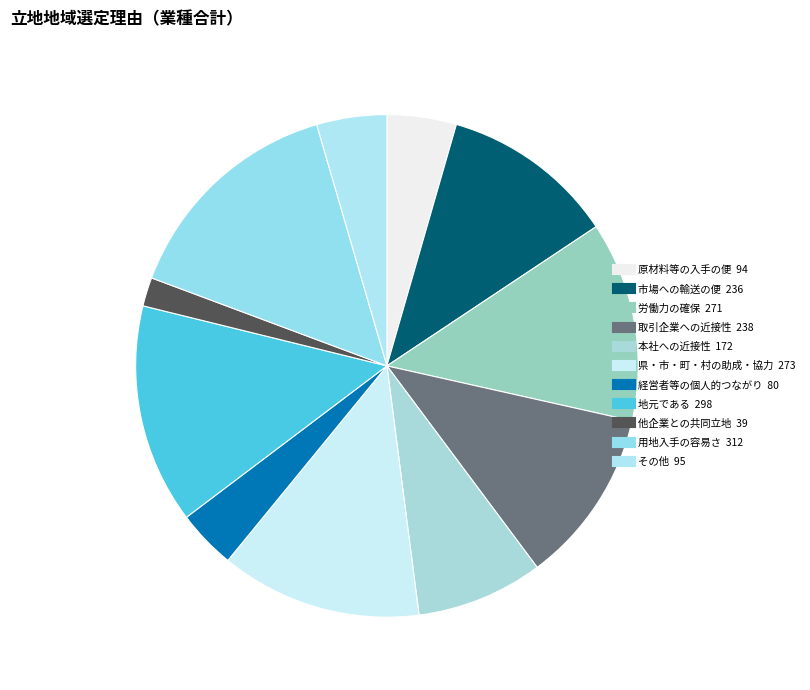

How much of the chart is everything except 市場への輸送の便?

88.8%